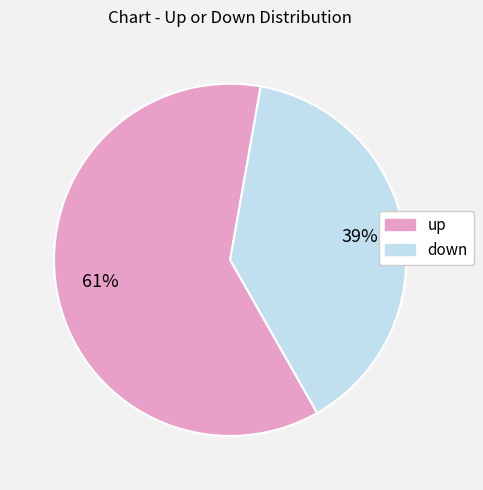

Approximately how many times larger is the value at down compared to up?

0.6